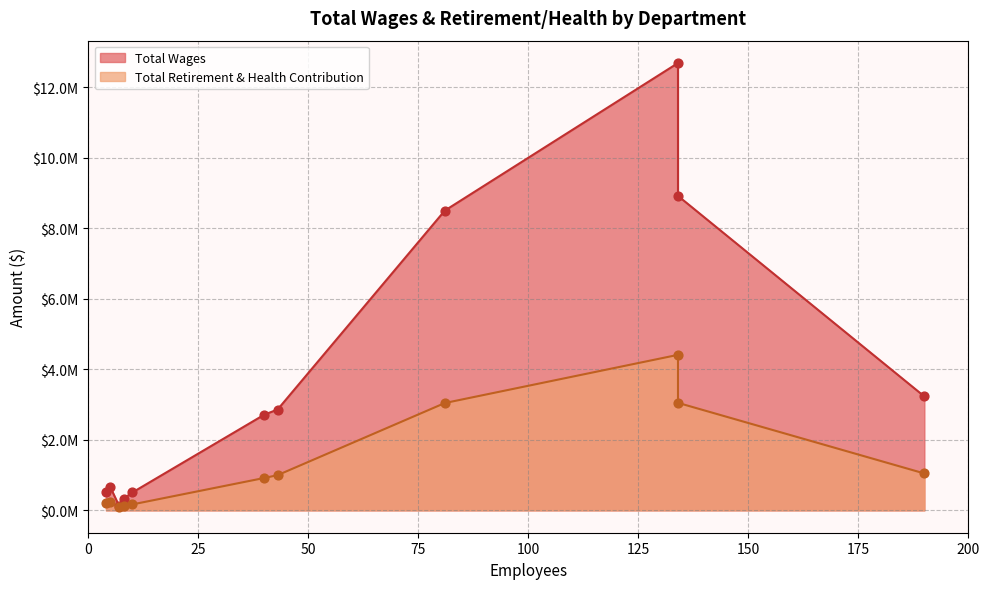

What are all the series names shown in the legend?

Total Wages, Total Retirement & Health Contribution